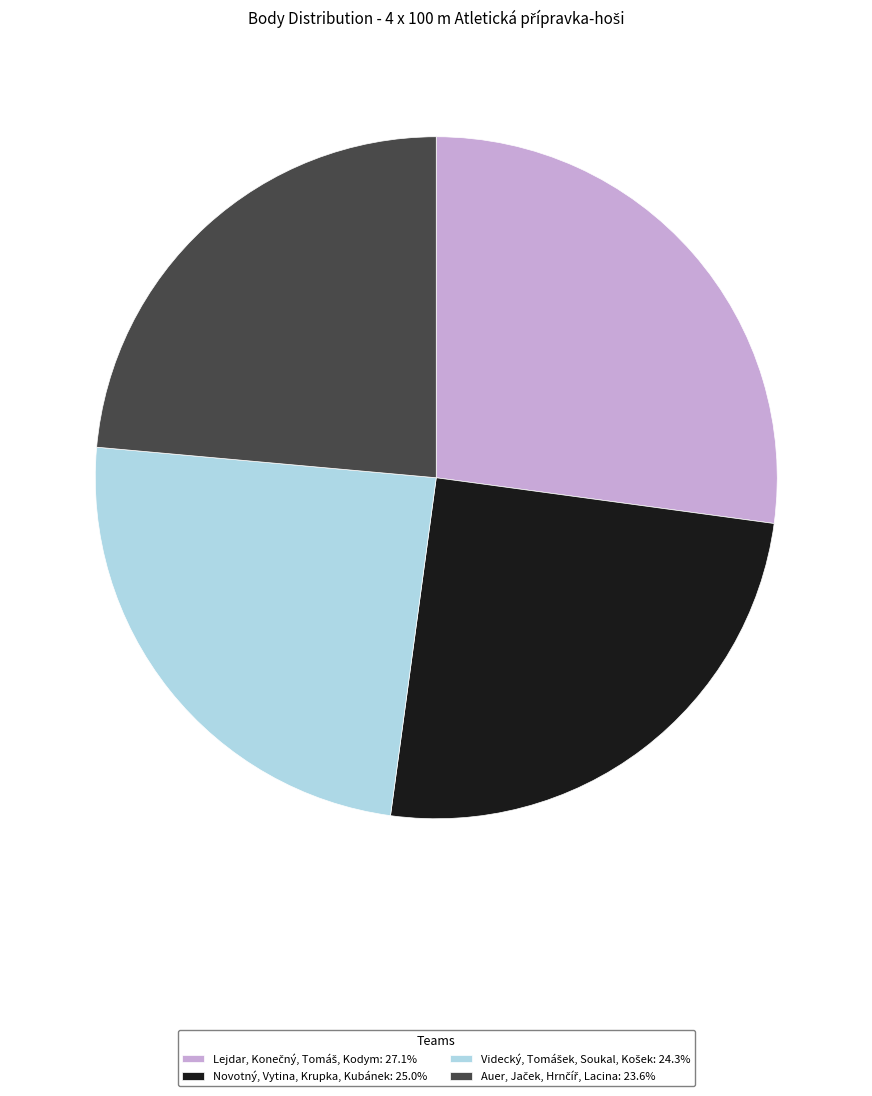

Is Novotný, Vytina, Krupka, Kubánek: 25.0% the majority of the pie?

No